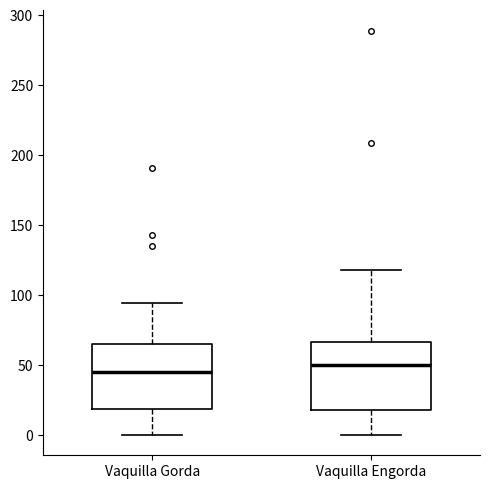

Where does the upper whisker of the box for Vaquilla Engorda end on the y-axis? The values are not printed on the chart, so give them approximately, as read against the axis.

120